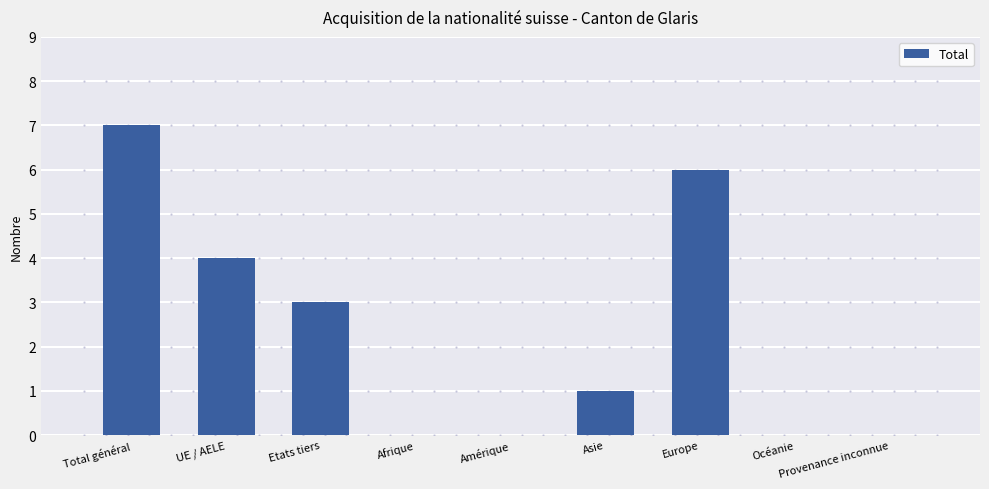

At which category does the chart reach its peak across all series?

Total général